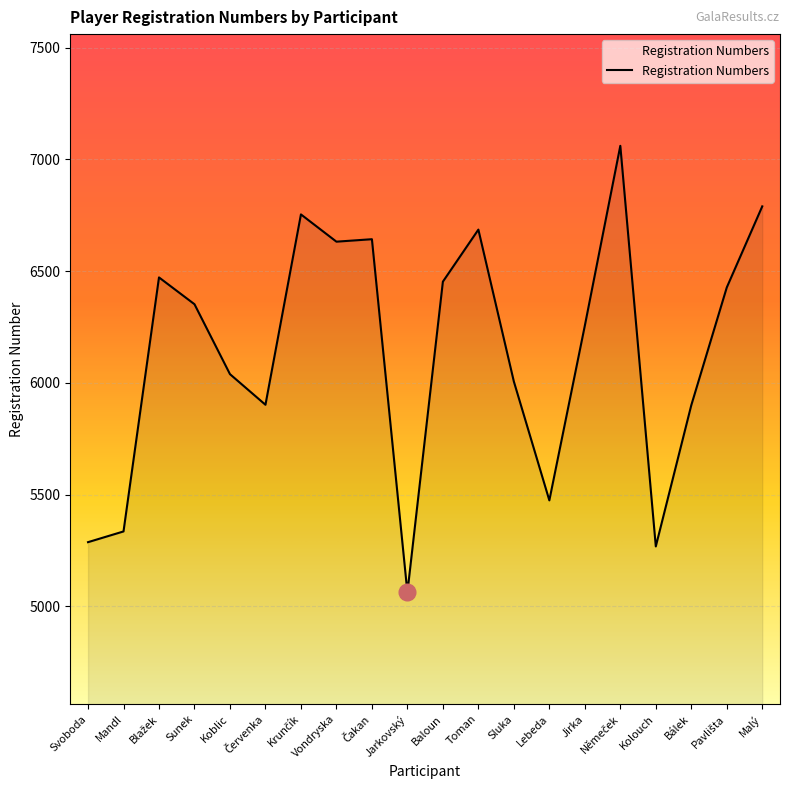

The chart shows a value of 8609 at Sunek. True or false?

False